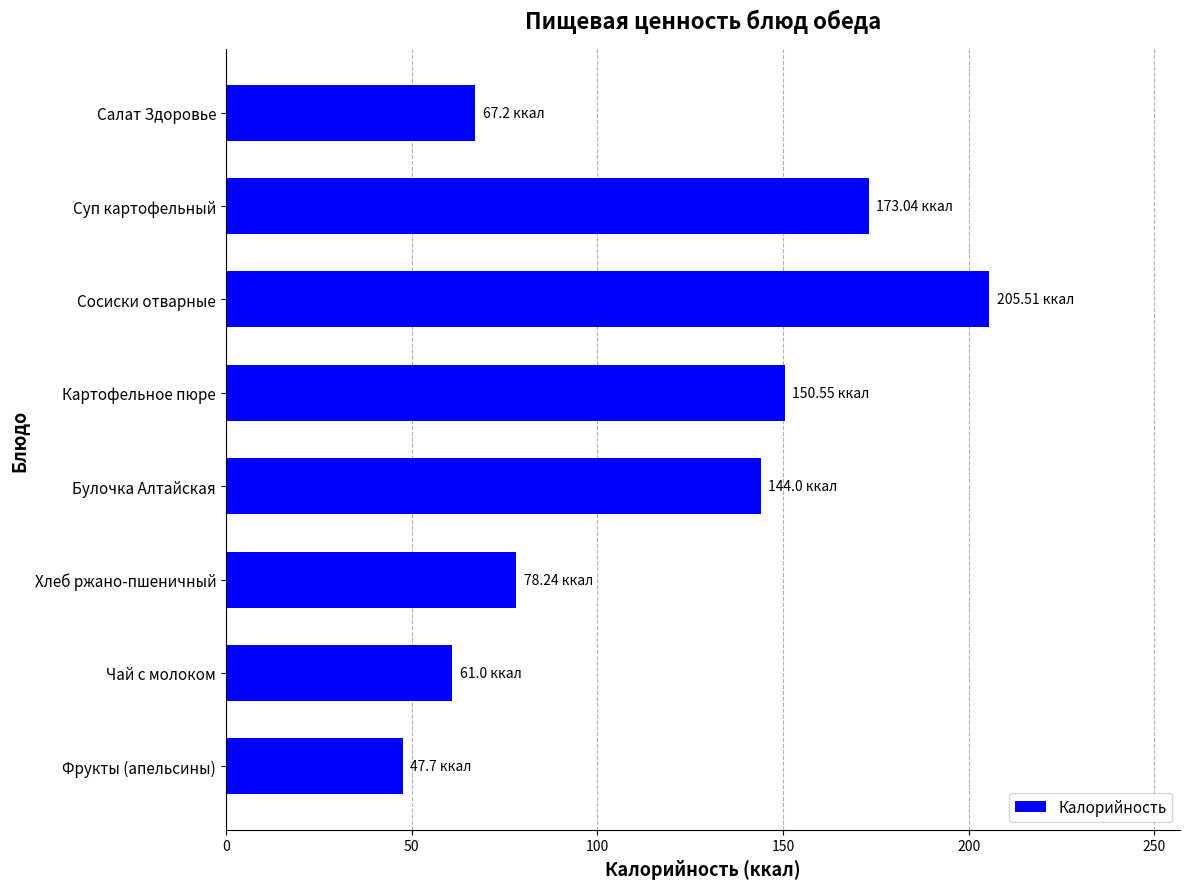

What is the label of the 7th bar from the top?

Чай с молоком